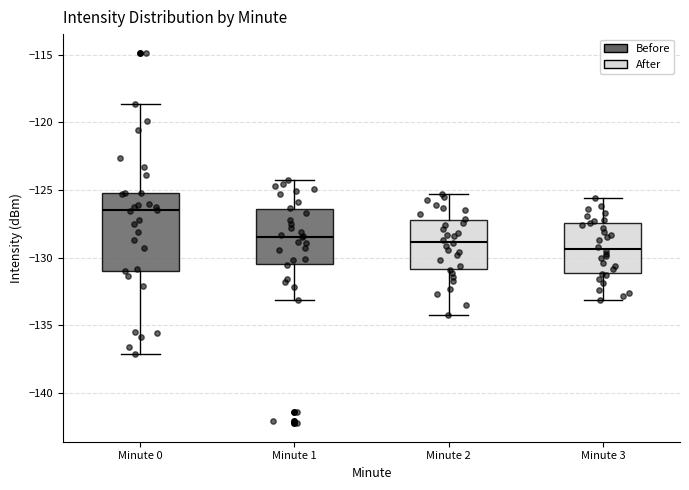

Reading left to right, transcribe this box plot: for each box, give where its median line is, the range the box spans, and where its two whiskers end, as read against the y-axis. The values are not printed on the chart, so give them approximately, as read against the axis.

Minute 0: median -126.5, box -131.0 to -125.0, whiskers -137.0 to -118.5
Minute 1: median -128.5, box -130.5 to -126.5, whiskers -133.0 to -124.0
Minute 2: median -129.0, box -131.0 to -127.0, whiskers -134.0 to -125.5
Minute 3: median -129.5, box -131.0 to -127.5, whiskers -133.0 to -125.5